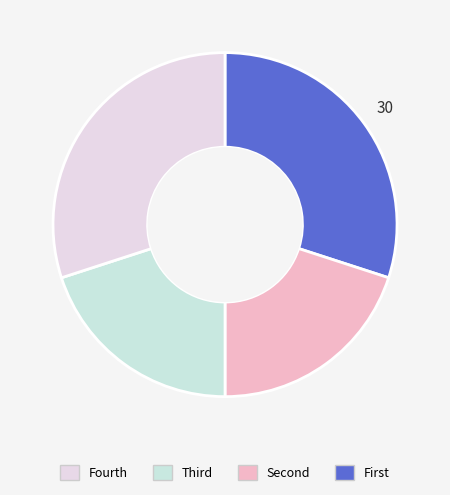

Is there a majority slice in this chart?

No